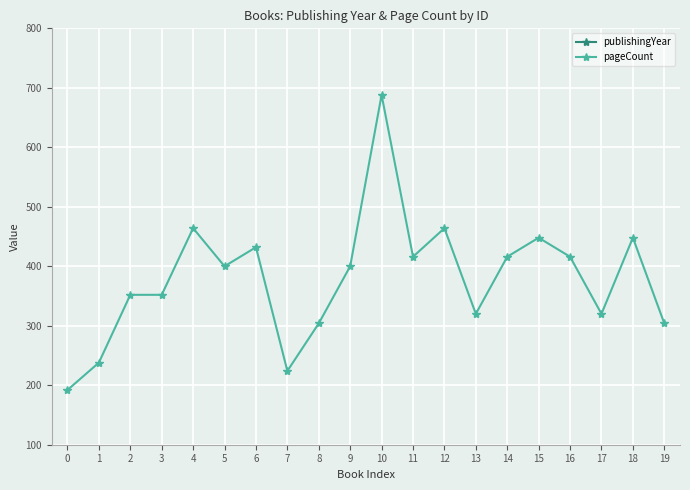

True or false: publishingYear and pageCount intersect in this chart.

False